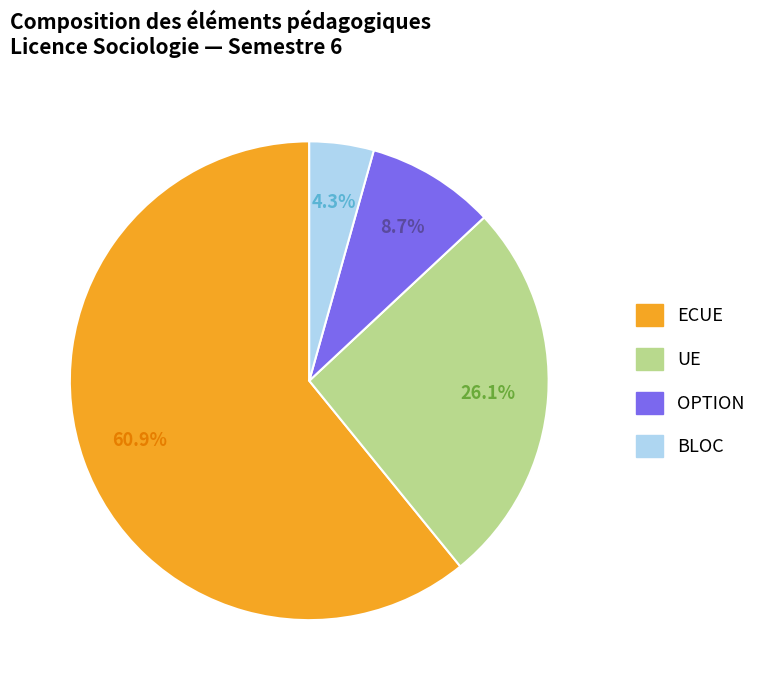

Does any single category account for the majority?

Yes